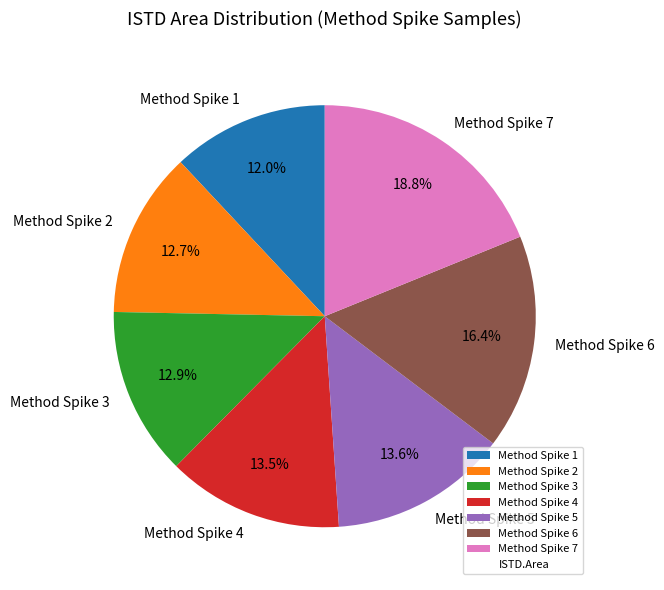

Does Method Spike 6 represent more than half of the total?

No